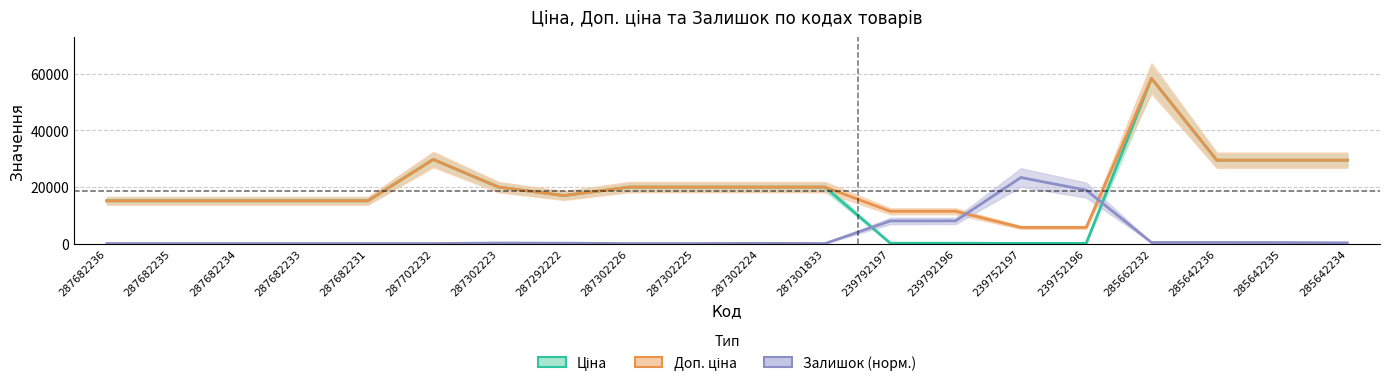

Reading left to right, extract all data points from this chart.

Ціна: 287682236=15120.0	287682235=15120.0	287682234=15120.0	287682233=15120.0	287682231=15120.0	287702232=29747.2	287302223=19964.2	287292222=16976.3	287302226=19964.2	287302225=19964.2	287302224=19964.2	287301833=19964.2	239792197=114.1	239792196=114.1	239752197=57.0	239752196=57.0	285662232=58426.5	285642236=29491.5	285642235=29491.5	285642234=29491.5
Доп. ціна: 287682236=15120.0	287682235=15120.0	287682234=15120.0	287682233=15120.0	287682231=15120.0	287702232=29747.2	287302223=19964.2	287292222=16976.3	287302226=19964.2	287302225=19964.2	287302224=19964.2	287301833=19964.2	239792197=11410.0	239792196=11410.0	239752197=5705.0	239752196=5705.0	285662232=58426.5	285642236=29491.5	285642235=29491.5	285642234=29491.5
Залишок (норм.): 287682236=0.0	287682235=0.0	287682234=0.0	287682233=0.0	287682231=0.0	287702232=0.0	287302223=193.6	287292222=138.3	287302226=0.0	287302225=0.0	287302224=83.0	287301833=0.0	239792197=7993.0	239792196=8020.7	239752197=23370.6	239752196=18890.1	285662232=387.2	285642236=387.2	285642235=359.5	285642234=248.9